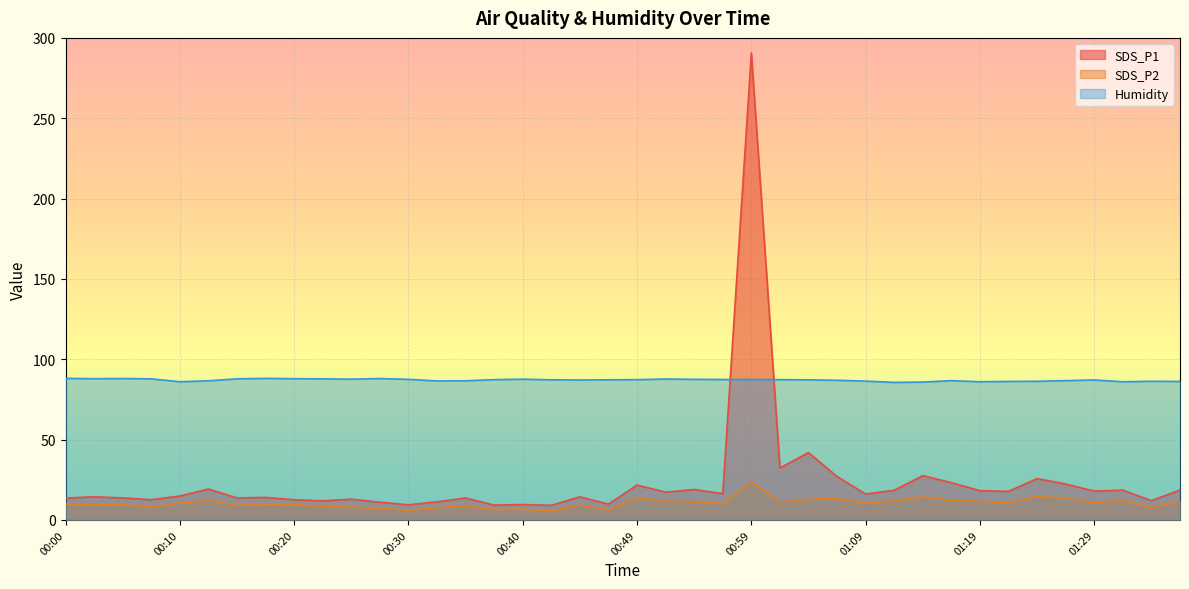

What is the sum of all SDS_P1 values?

953.8